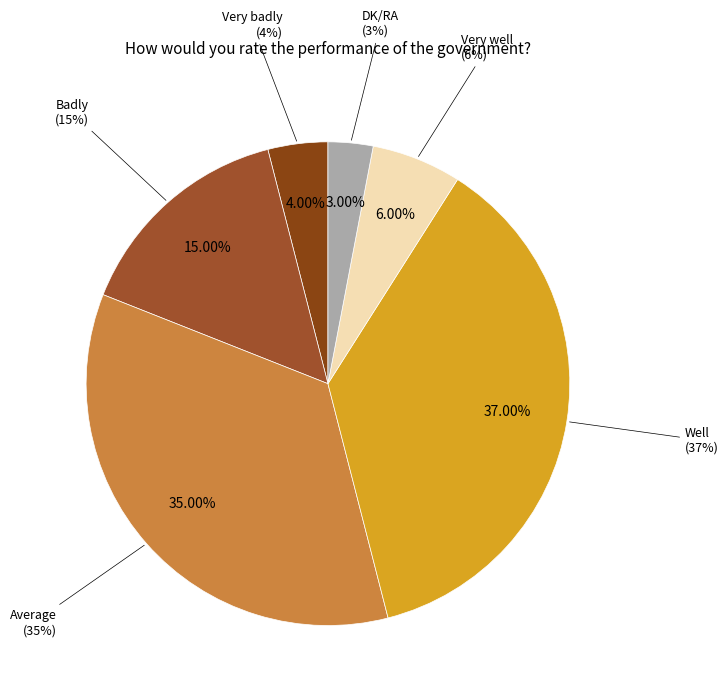

How many slices are in this pie chart?

6